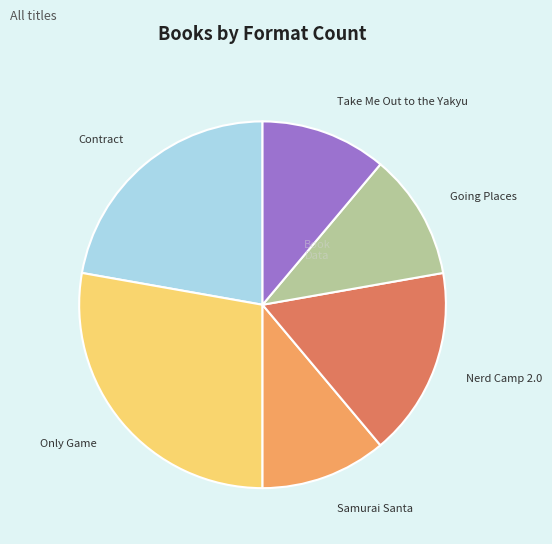

Combined, do Take Me Out to the Yakyu and Samurai Santa account for over 50%?

No